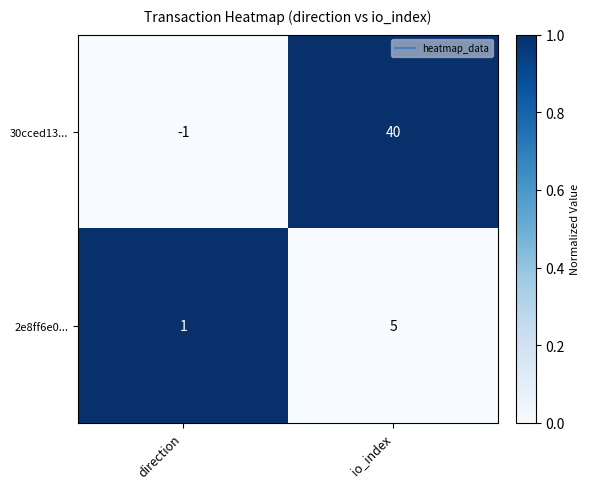

At which category is the sum across all series the highest?

io_index